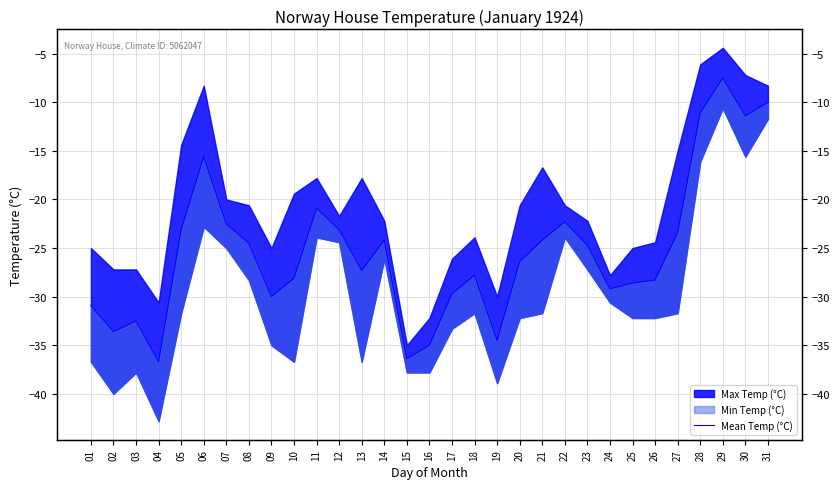

Reading left to right, extract all data points from this chart.

-30.9	-33.6	-32.5	-36.7	-23.1	-15.6	-22.5	-24.5	-30.0	-28.1	-20.9	-23.1	-27.3	-24.2	-36.4	-35.0	-29.7	-27.8	-34.5	-26.4	-24.2	-22.3	-24.7	-29.2	-28.6	-28.3	-23.4	-11.1	-7.5	-11.4	-10.0